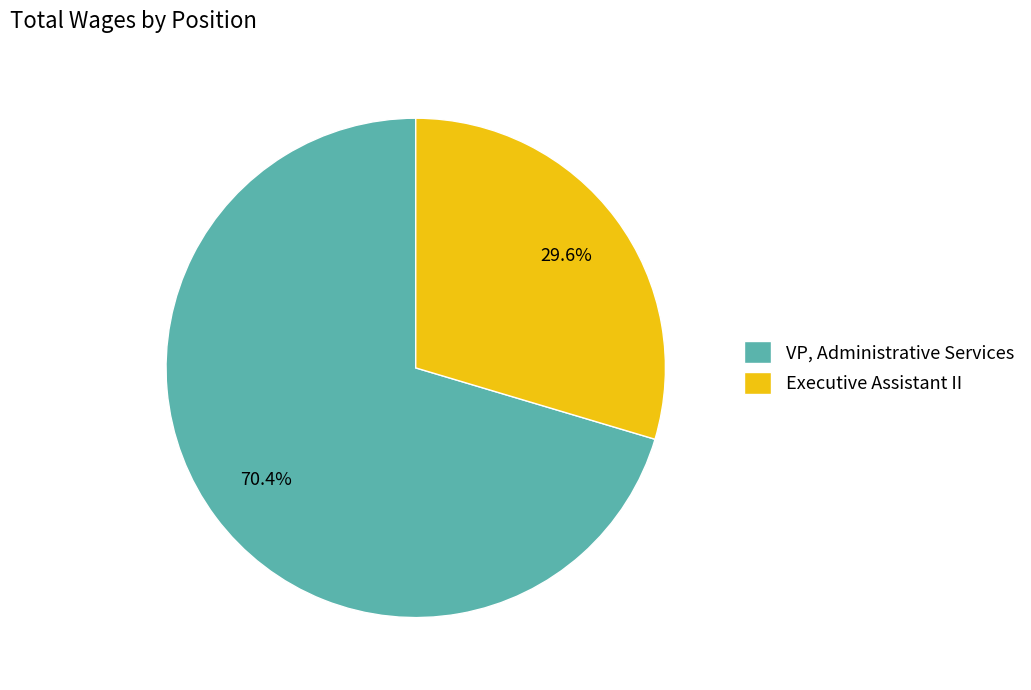

Which category accounts for the majority?

VP, Administrative Services